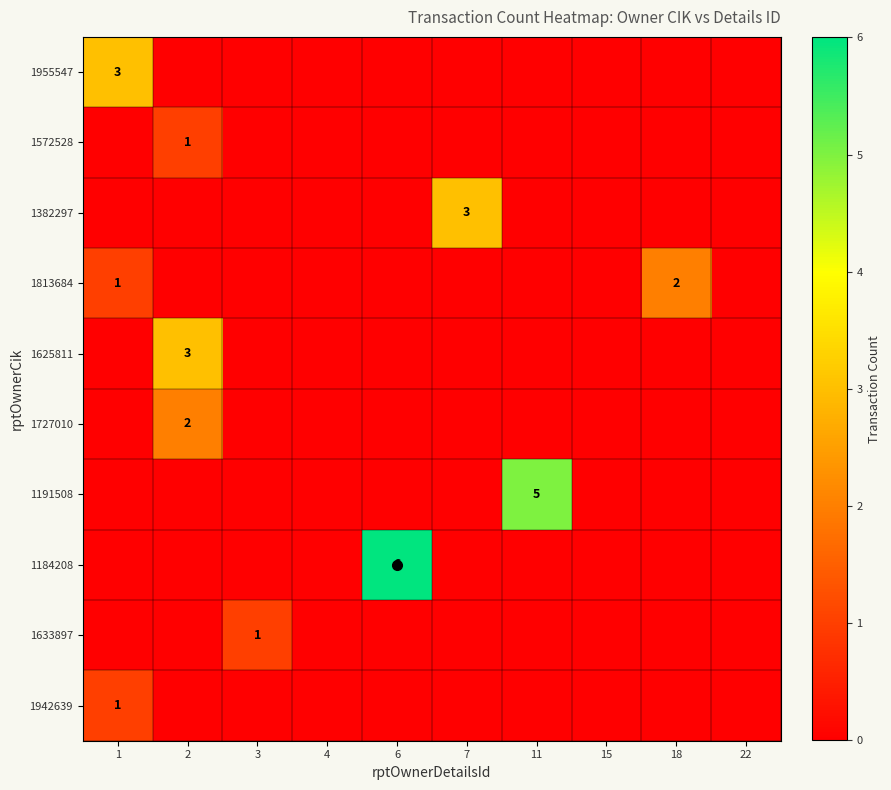

True or false: 1625811 has a value of -2 at 11.

False